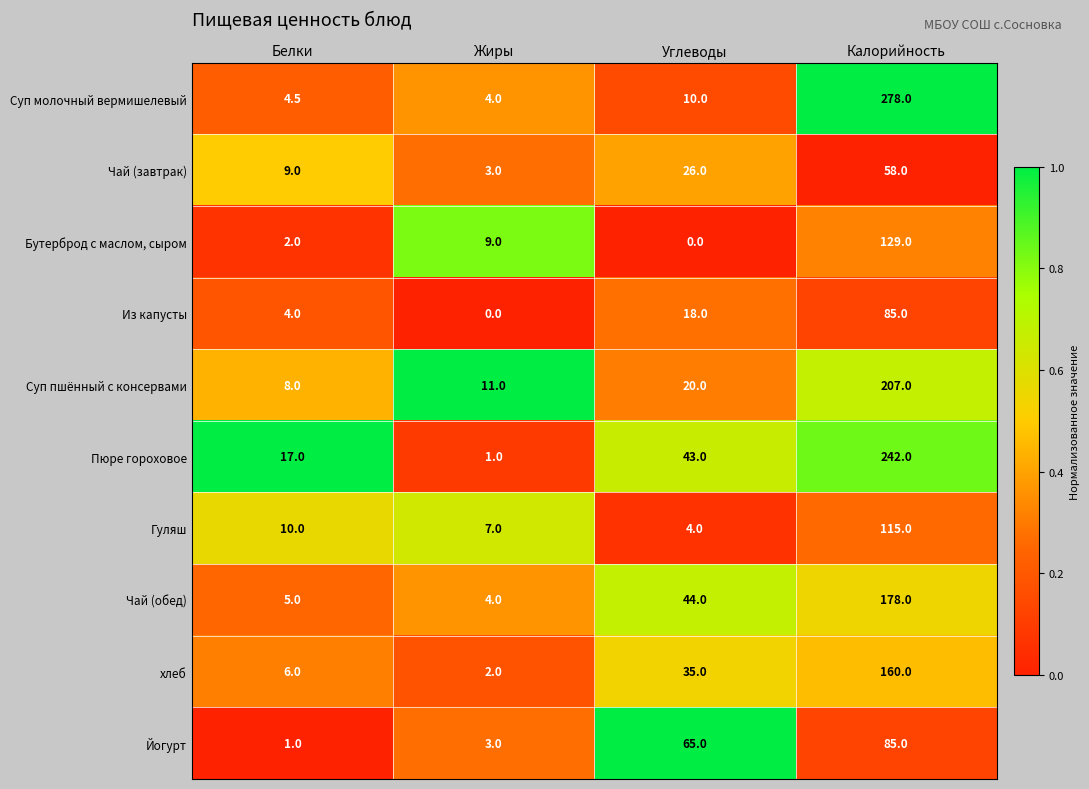

At which category is the sum across all series the highest?

Калорийность